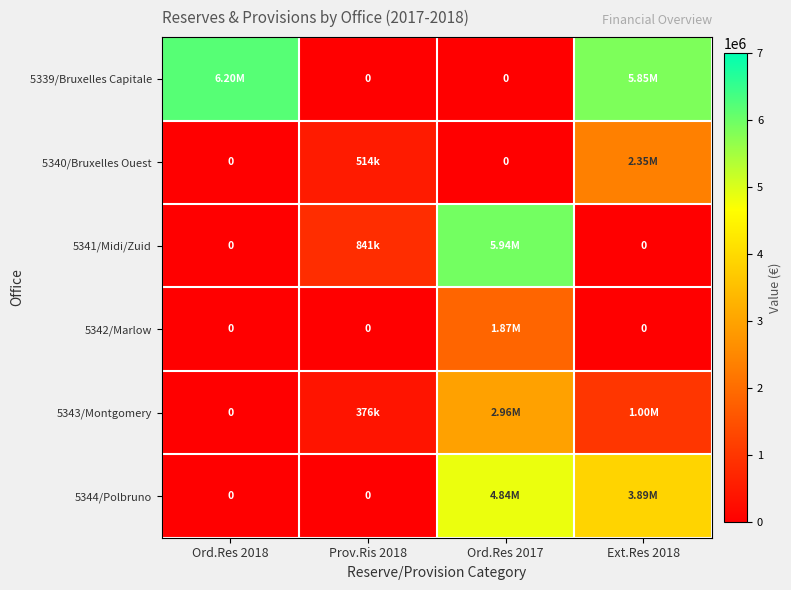

Count the number of categories in the chart.

4